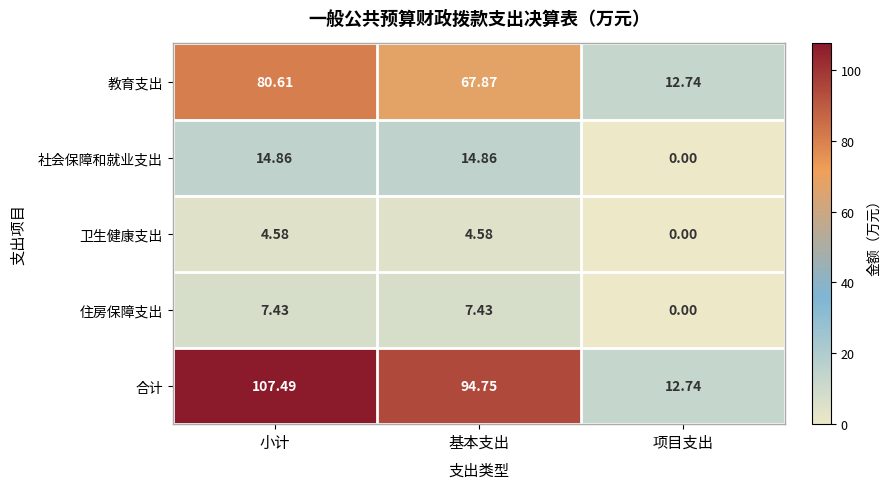

Which series changed the most between 小计 and 项目支出?

合计